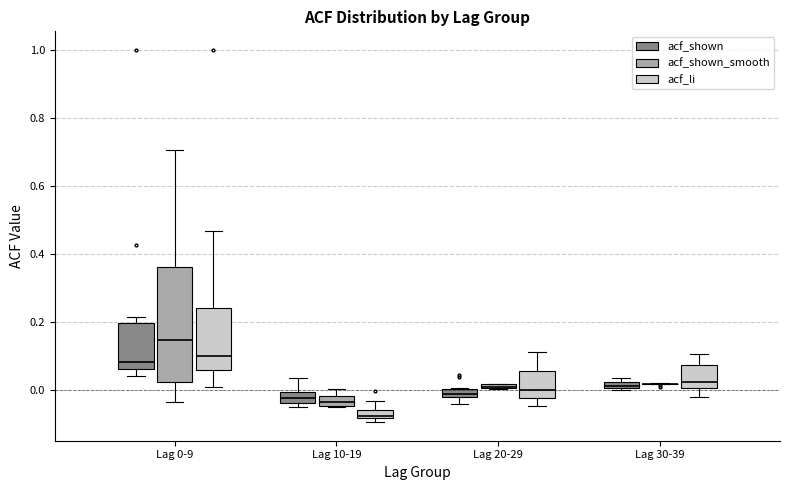

Where is the lower edge of the box for Lag 10-19 (acf_shown) on the y-axis? The values are not printed on the chart, so give them approximately, as read against the axis.

-0.04